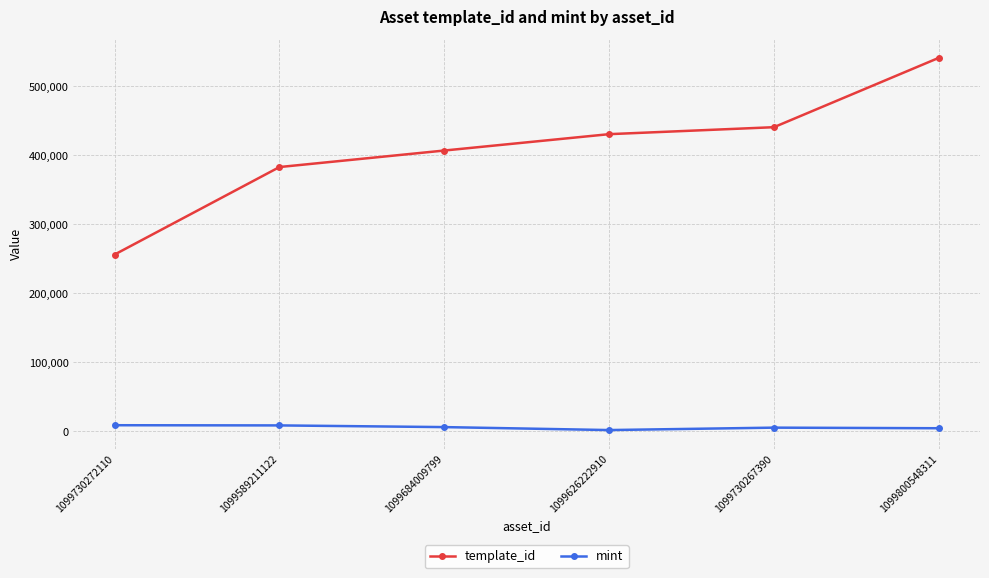

How many data points in mint are less than 5889?

3